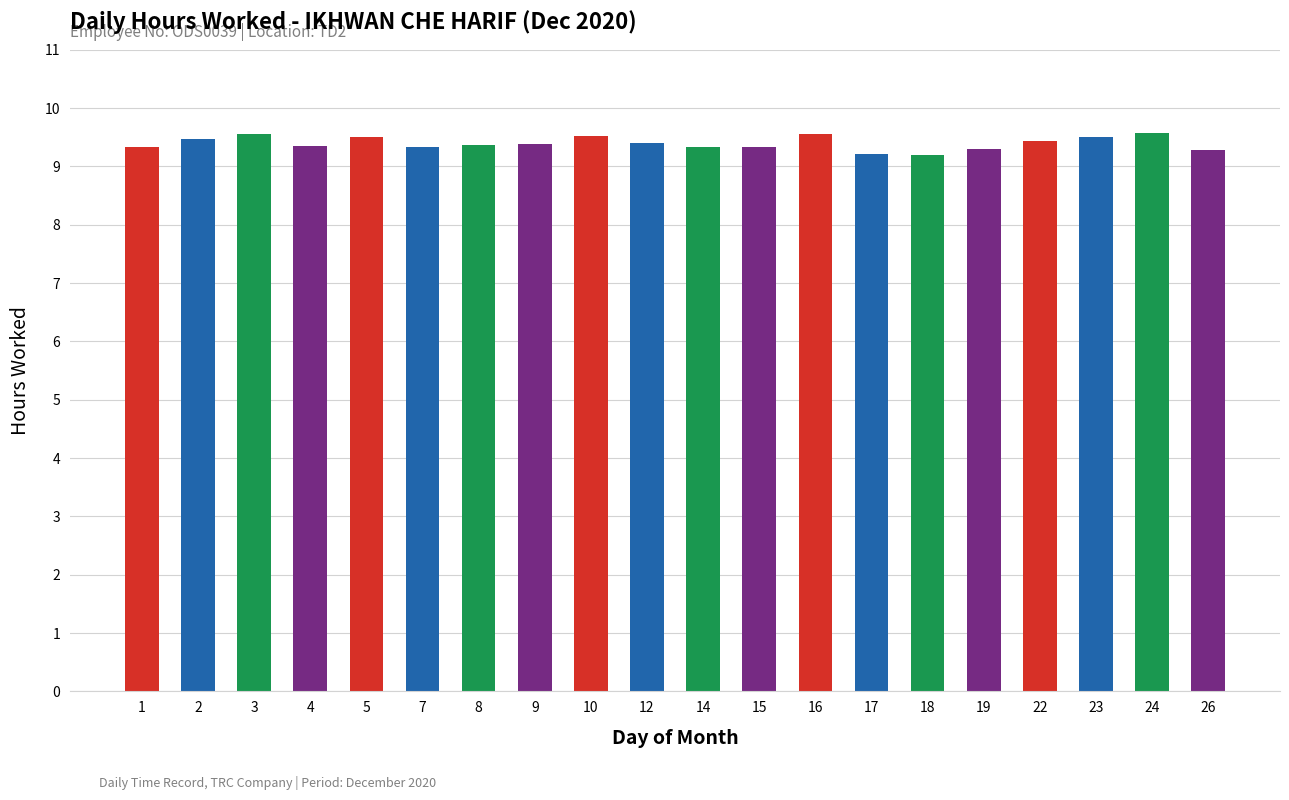

What is the average value?

9.4